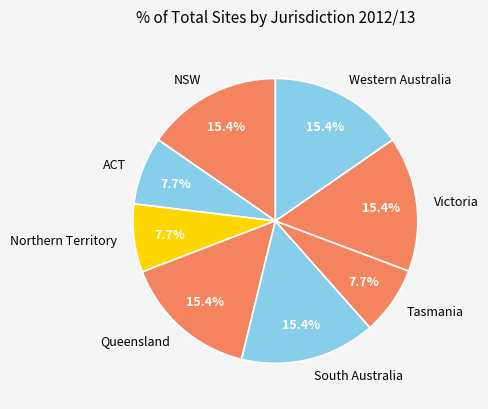

Is it true that NSW is 10% of the pie?

False